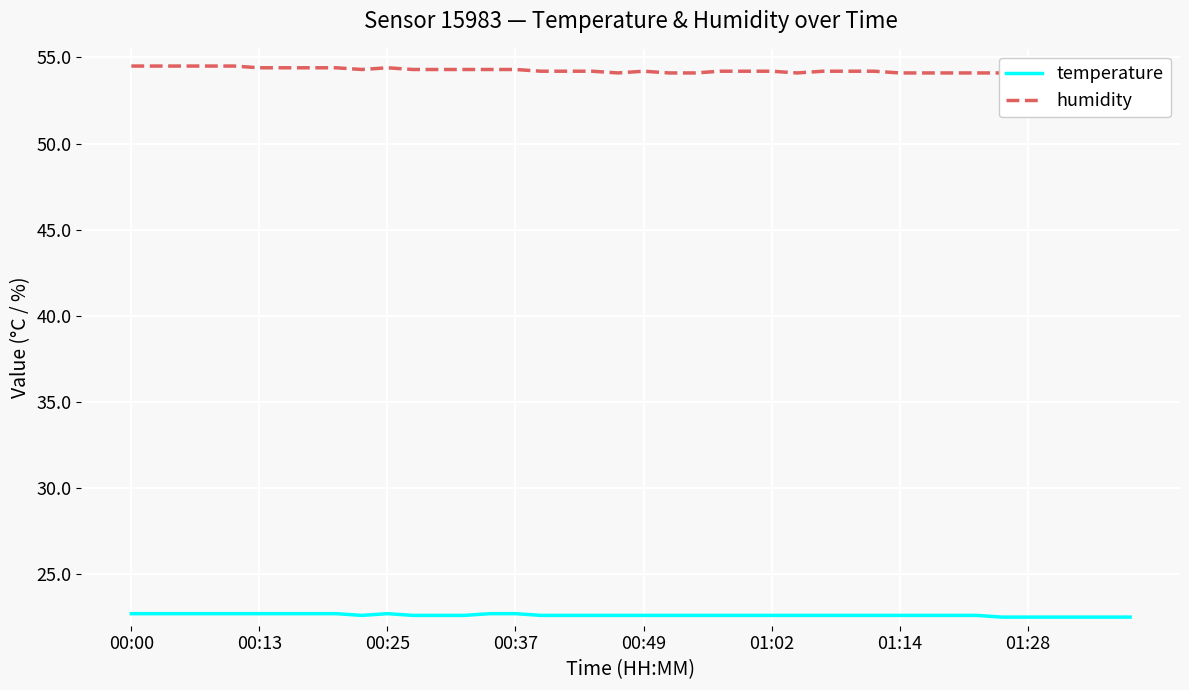

Is it true that temperature equals 39.2 at 01:02?

False